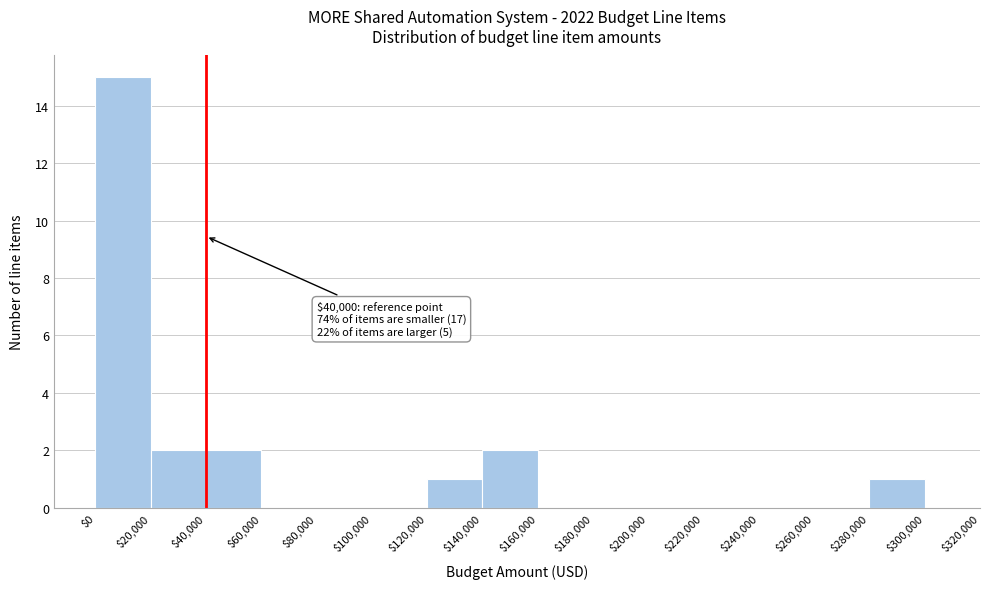

Over which range of the x-axis is the bar tallest?

$0 to $20,000